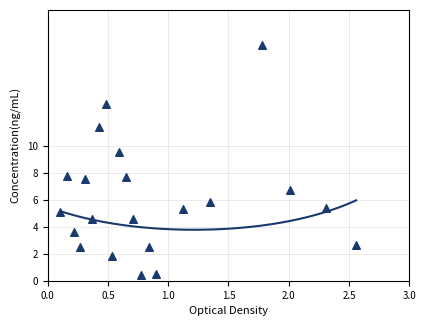

Between 1 and 18, which is larger?

18